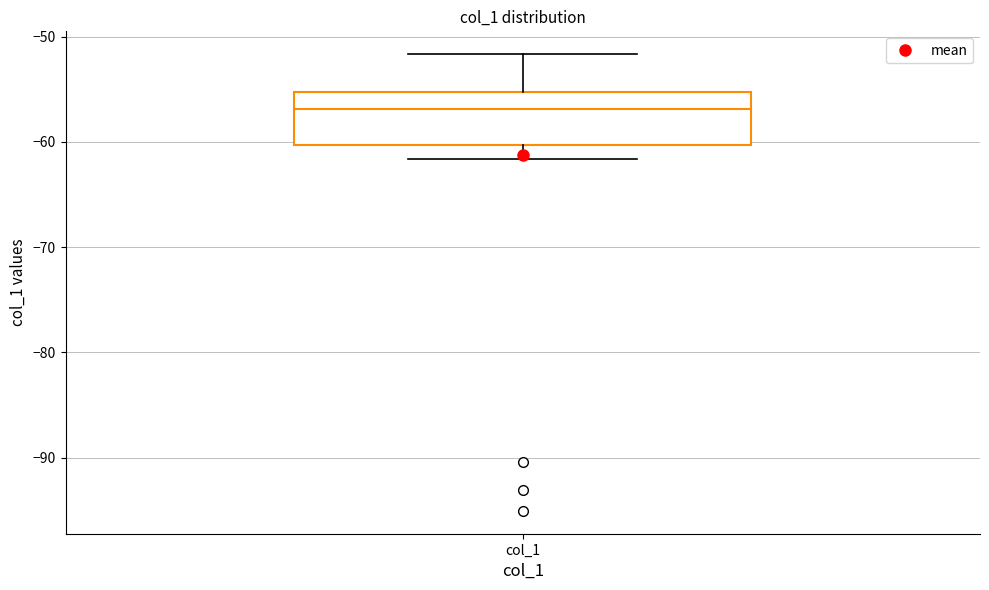

Transcribe this box plot: give where the median line is, the range the box spans, and where the two whiskers end, as read against the y-axis. The values are not printed on the chart, so give them approximately, as read against the axis.

median -57, box -60 to -55, whiskers -62 to -52